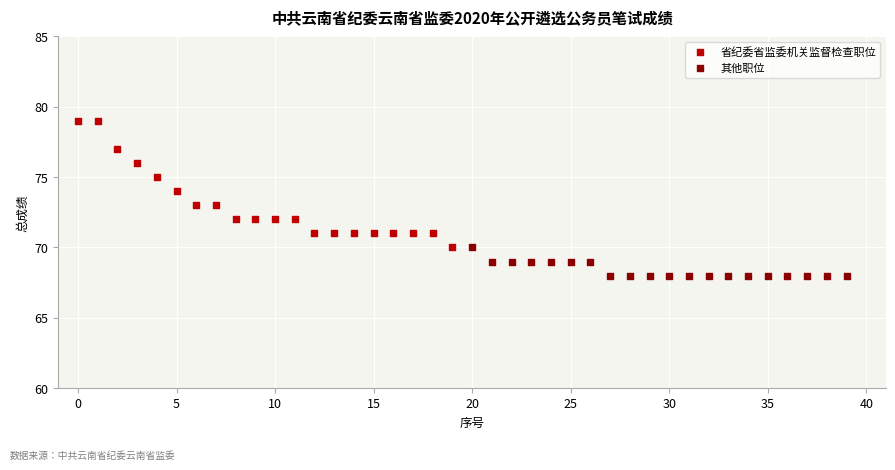

Which series reaches the minimum Y coordinate?

其他职位